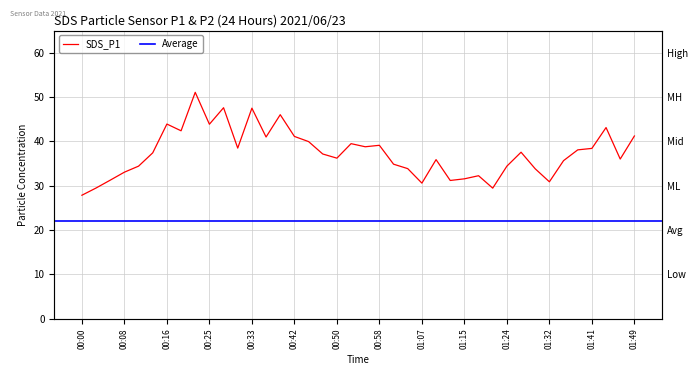

What is the label of the 37th point from the right?

00:08